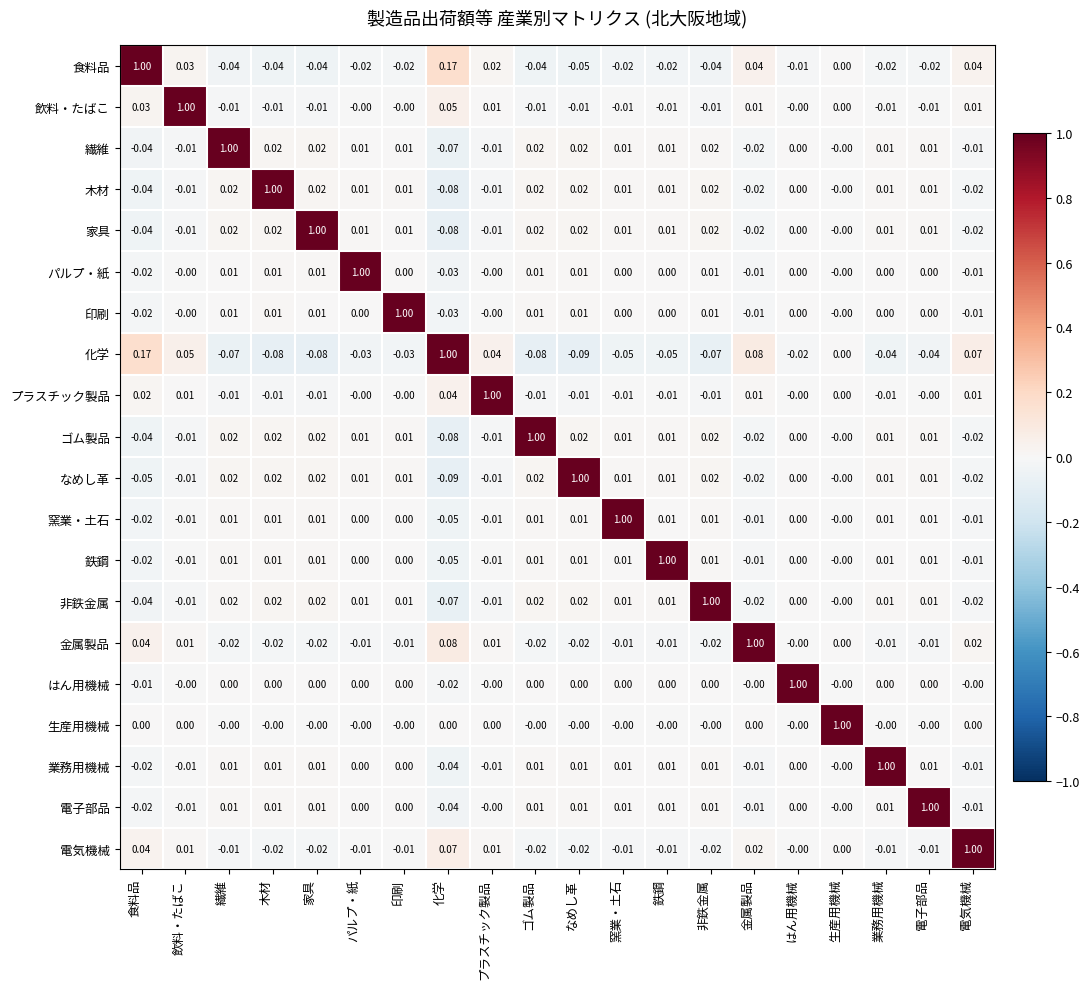

What is the spread (max minus min) of values at 非鉄金属?

1.1